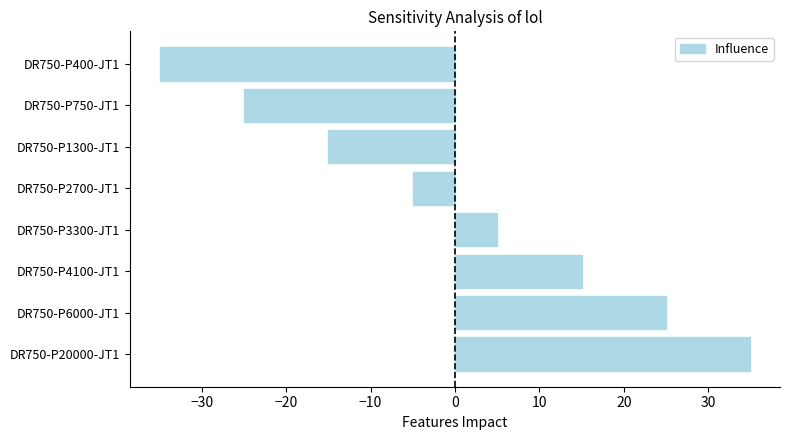

What is the change in value from DR750-P1300-JT1 to DR750-P400-JT1?

-20